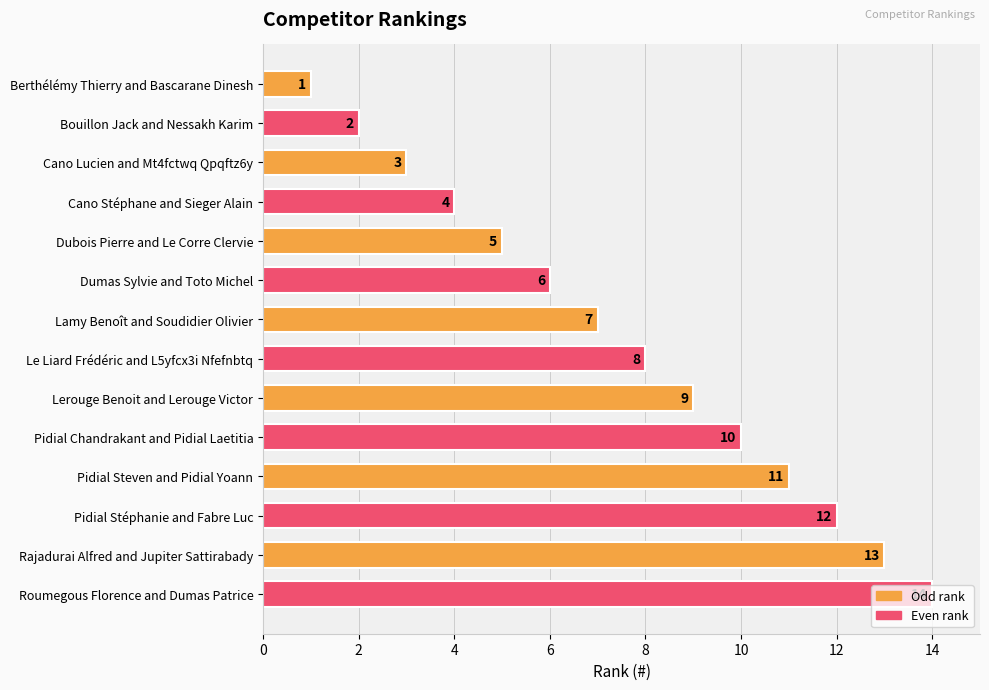

What is the ratio of the value at Lamy Benoît and Soudidier Olivier to the value at Pidial Steven and Pidial Yoann?

0.6